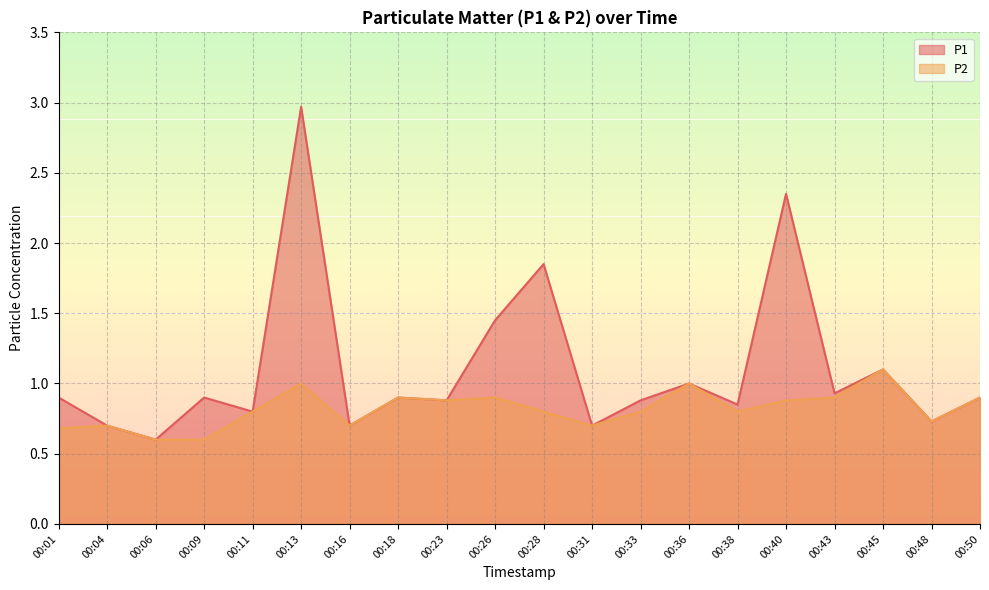

How many interior local peaks does the P2 series have?

6